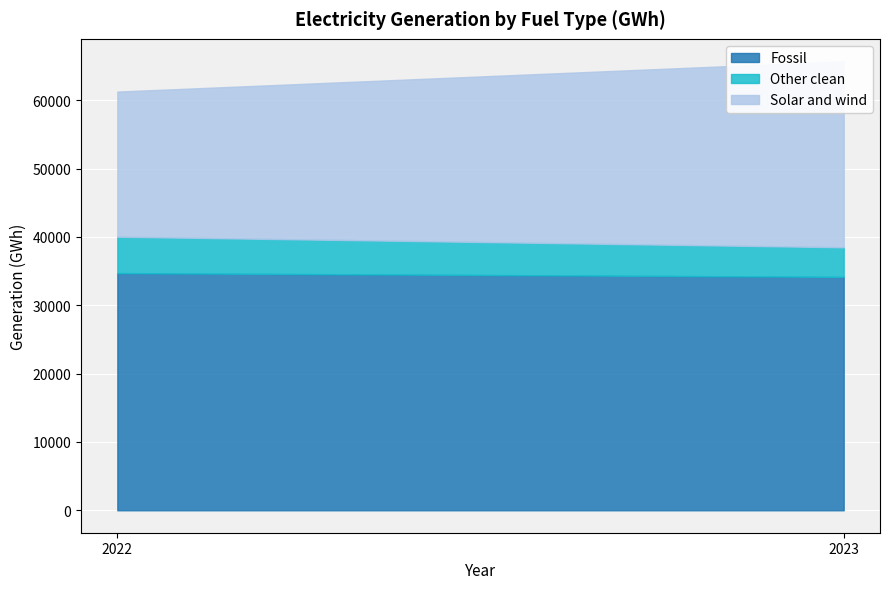

What is the maximum value for Solar and wind?

27225.3